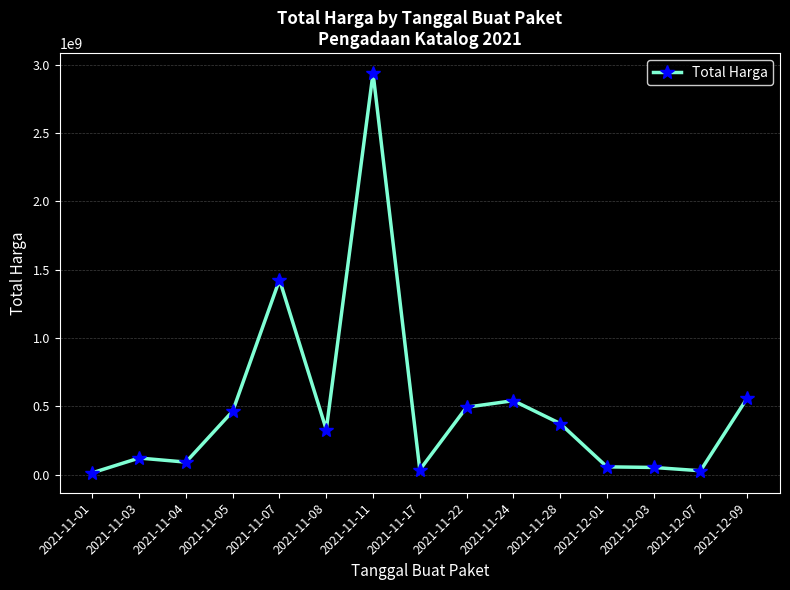

Where is the first local maximum?

2021-11-03